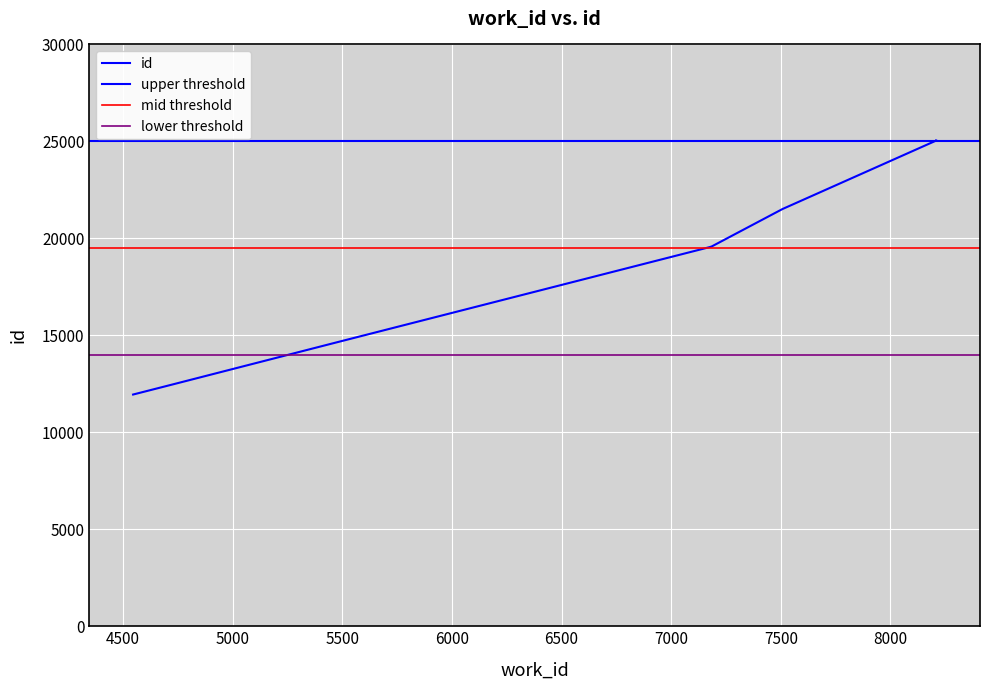

True or false: the data shows 21928 at 4727.

False